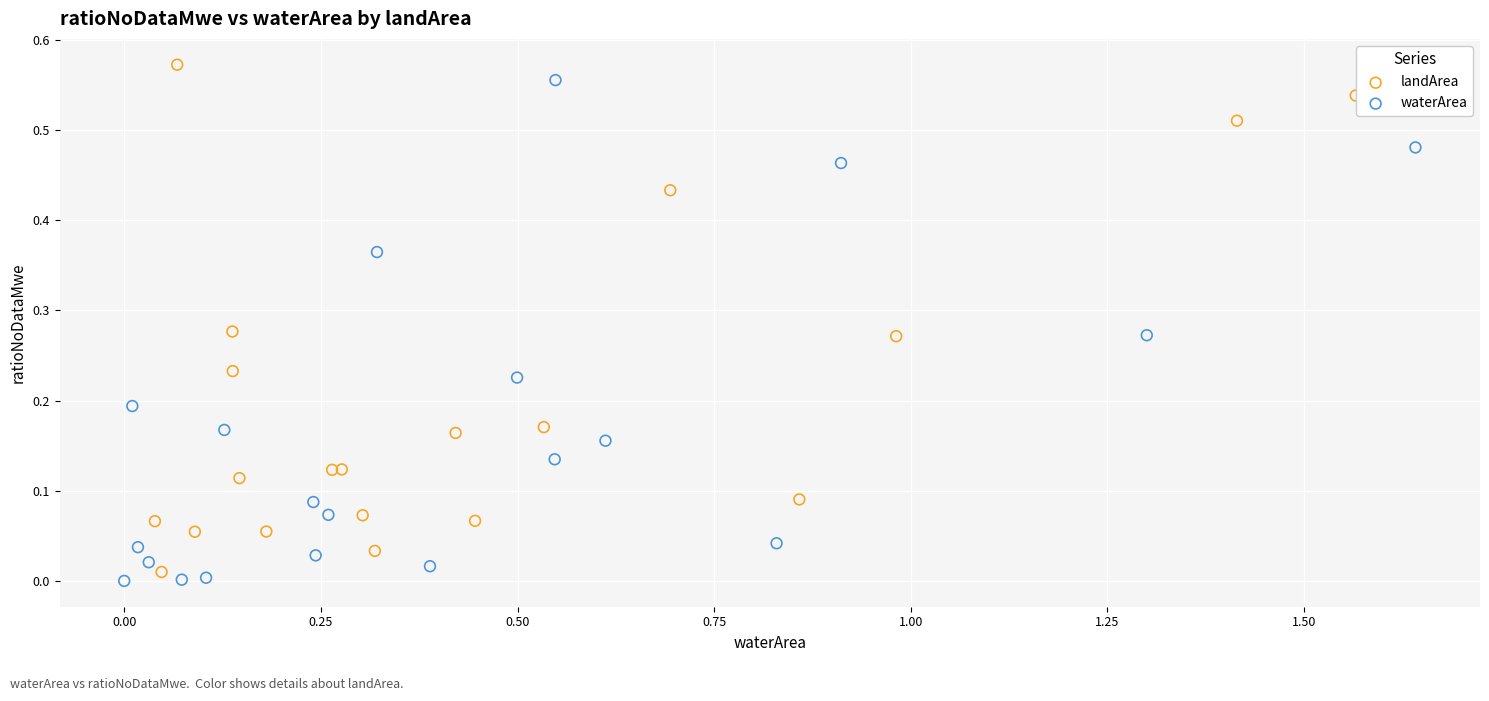

Which series reaches the minimum Y coordinate?

waterArea